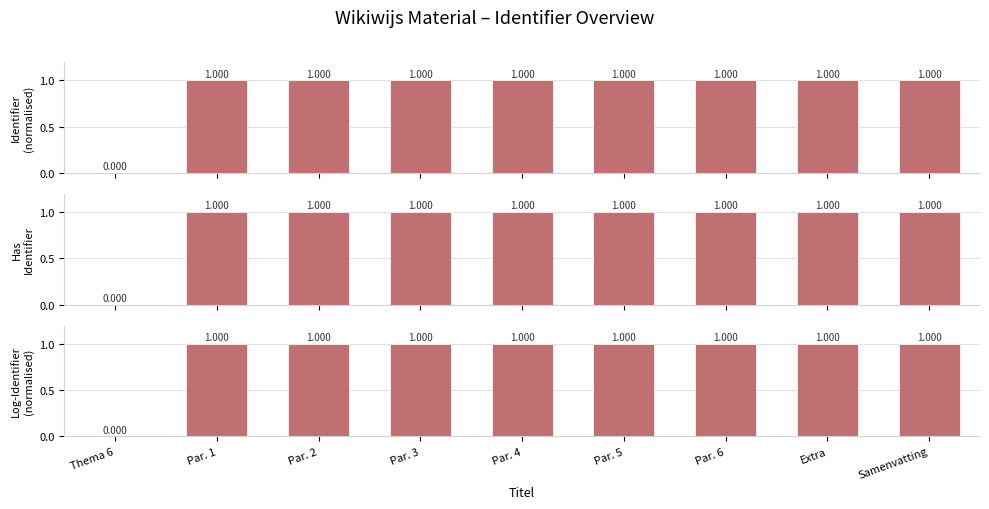

Reading left to right, list all the values displayed in this chart.

Raw Identifier (norm.): 0.0	1.0	1.0	1.0	1.0	1.0	1.0	1.0	1.0
Identifier Count > 0: 0.0	1.0	1.0	1.0	1.0	1.0	1.0	1.0	1.0
Log Identifier (norm.): 0.0	1.0	1.0	1.0	1.0	1.0	1.0	1.0	1.0